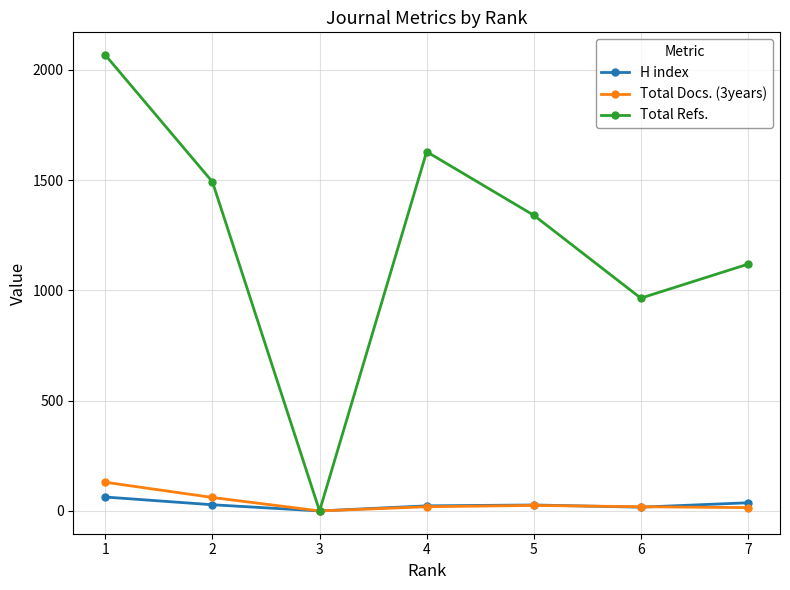

What are all the series names shown in the legend?

H index, Total Docs. (3years), Total Refs.